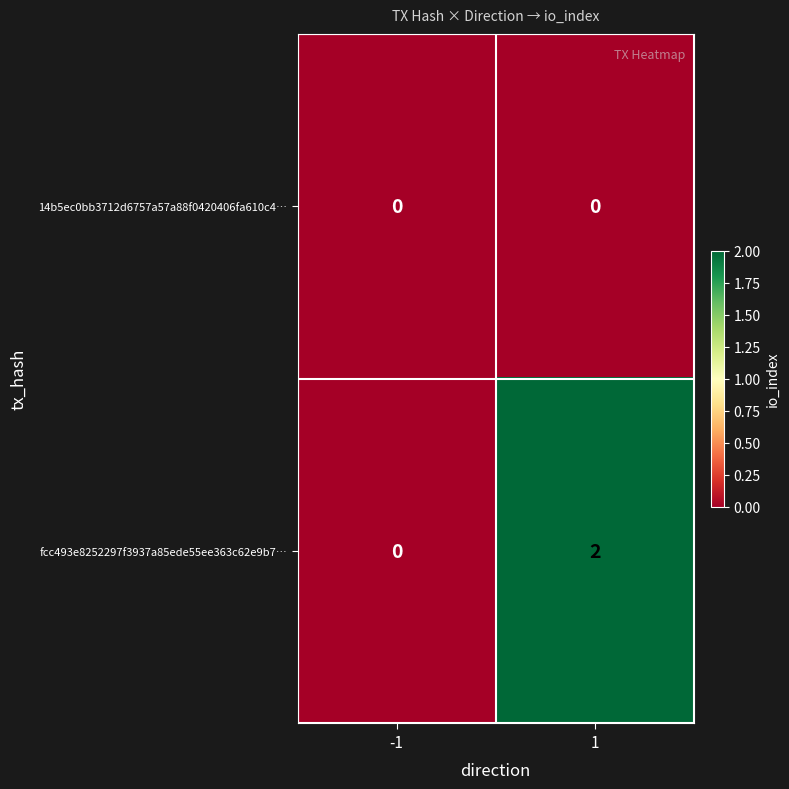

List the series in order of their overall mean, highest first.

fcc493e8252297f3937a85ede55ee363c62e9b7…, 14b5ec0bb3712d6757a57a88f0420406fa610c4…